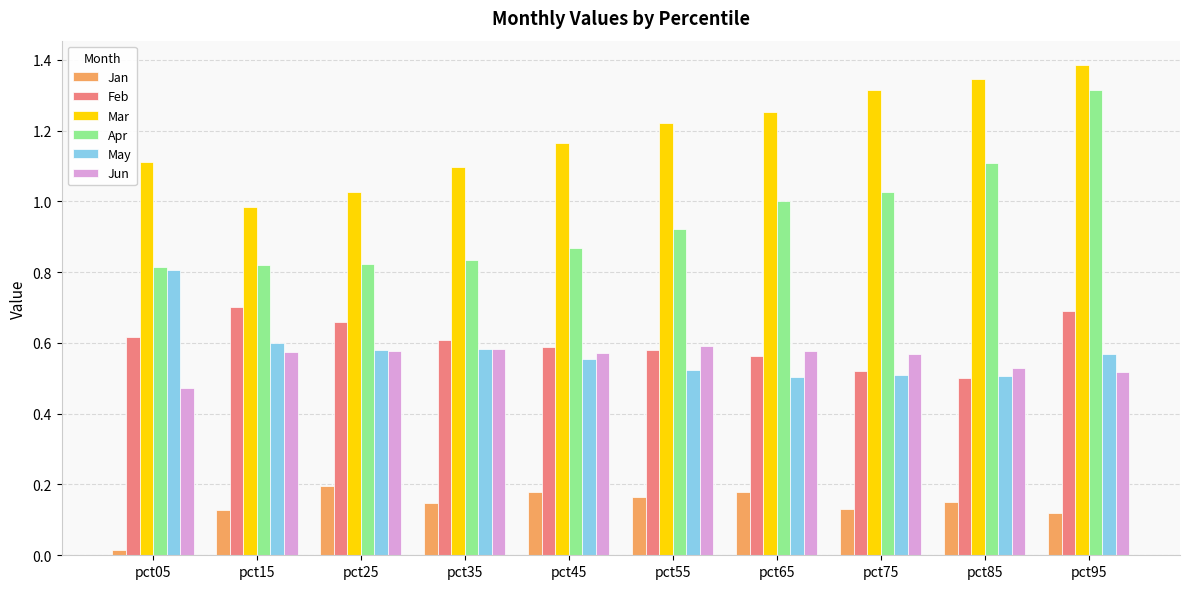

Which series has the widest spread of values?

Apr